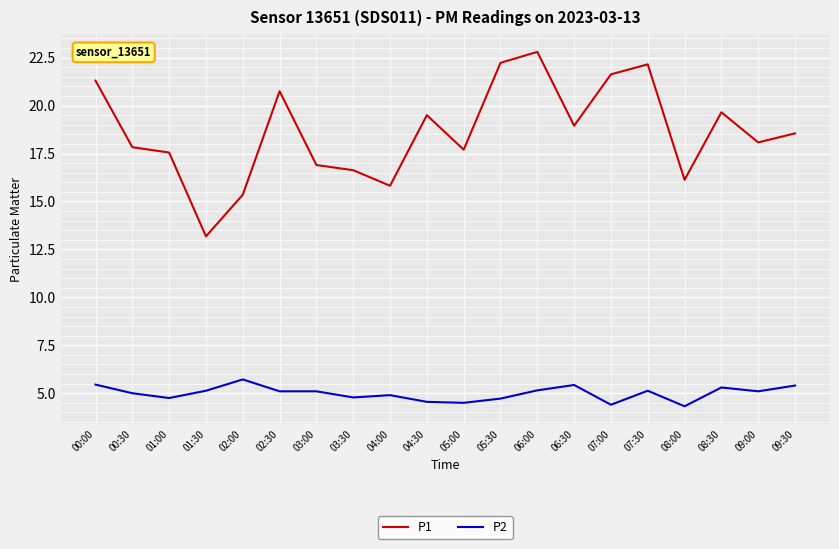

How many interior local valleys does the P1 series have?

6